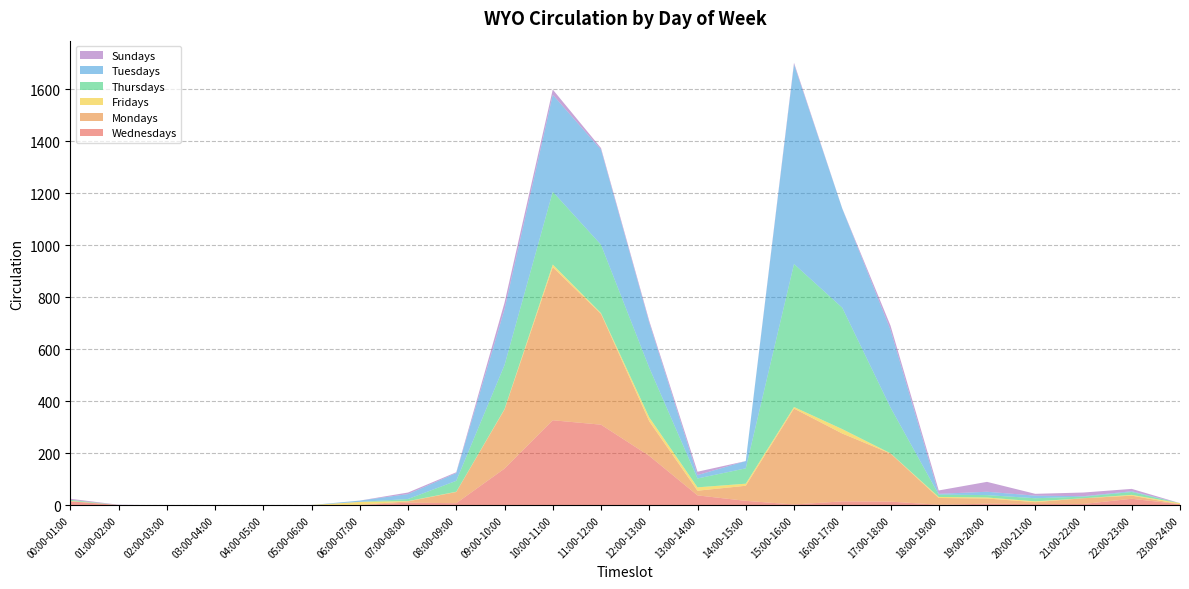

Reading left to right, transcribe all the data shown in this chart.

Wednesdays: 15	1	0	0	0	0	1	10	8	141	327	310	190	38	17	3	15	14	2	6	5	5	25	4
Mondays: 1	0	0	0	0	1	1	5	43	227	589	426	133	18	58	369	261	185	26	20	7	22	12	0
Fridays: 1	0	0	0	0	0	11	1	1	2	10	3	15	13	8	6	17	1	4	4	3	0	3	4
Thursdays: 4	0	0	0	0	0	0	8	42	169	280	263	191	34	59	550	467	176	9	9	12	6	11	0
Tuesdays: 0	0	0	0	0	0	5	19	30	215	373	366	173	13	28	768	381	299	3	13	10	2	3	0
Sundays: 4	1	0	0	0	0	0	6	3	25	20	6	7	13	0	6	1	16	13	38	7	14	9	0